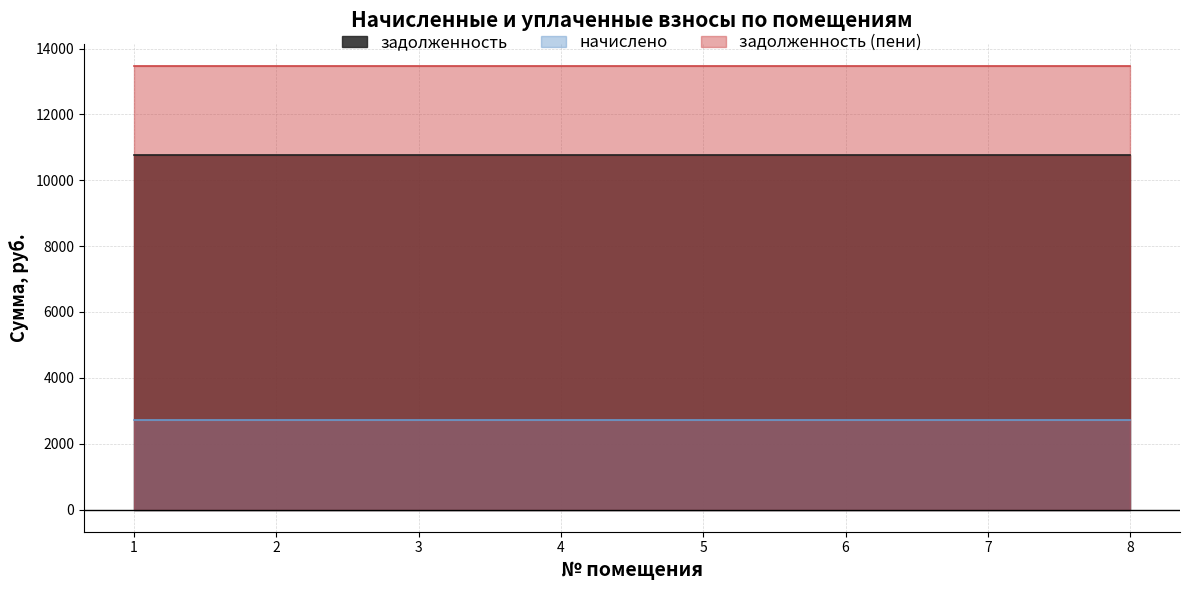

Read the задолженность (пени) value at 3.

13473.6